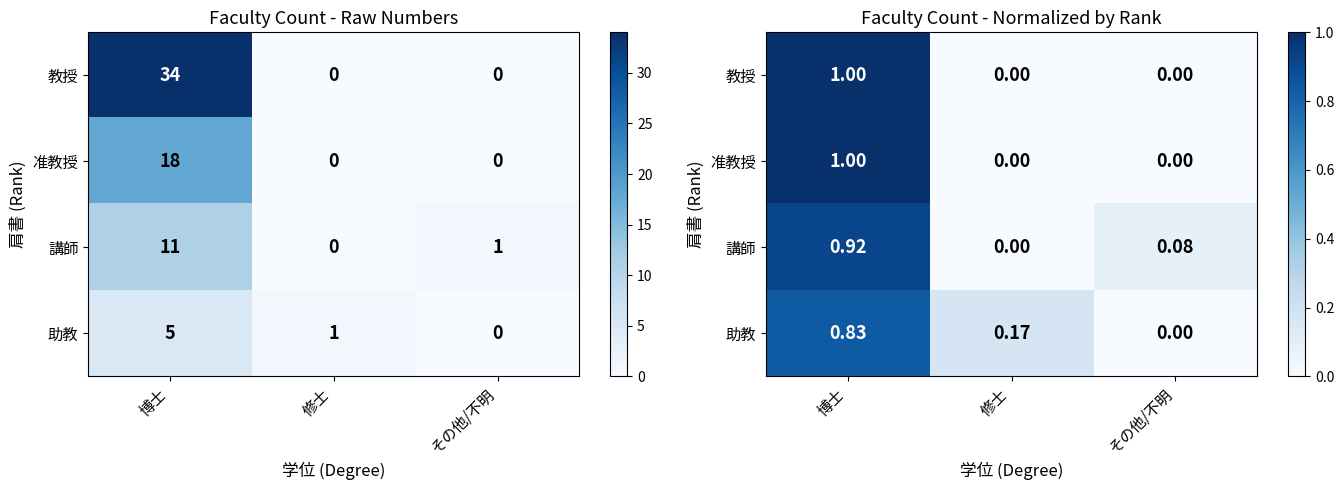

Which series has the largest total across all categories?

教授